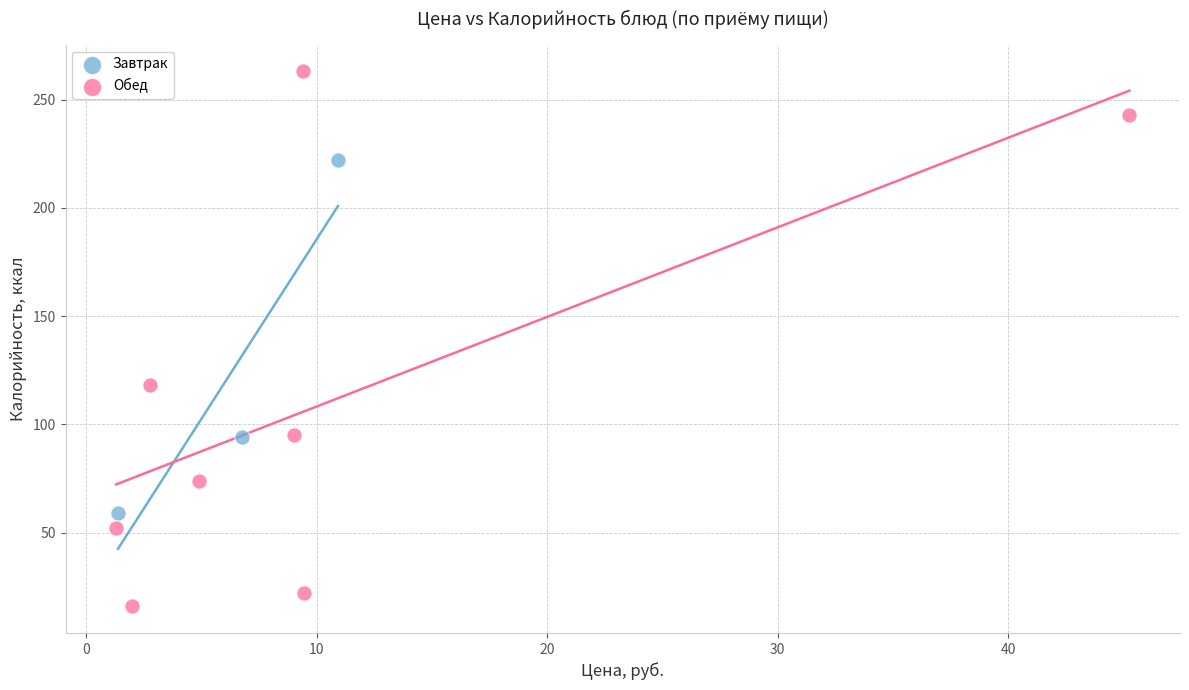

Which series contains the highest Y value?

Обед